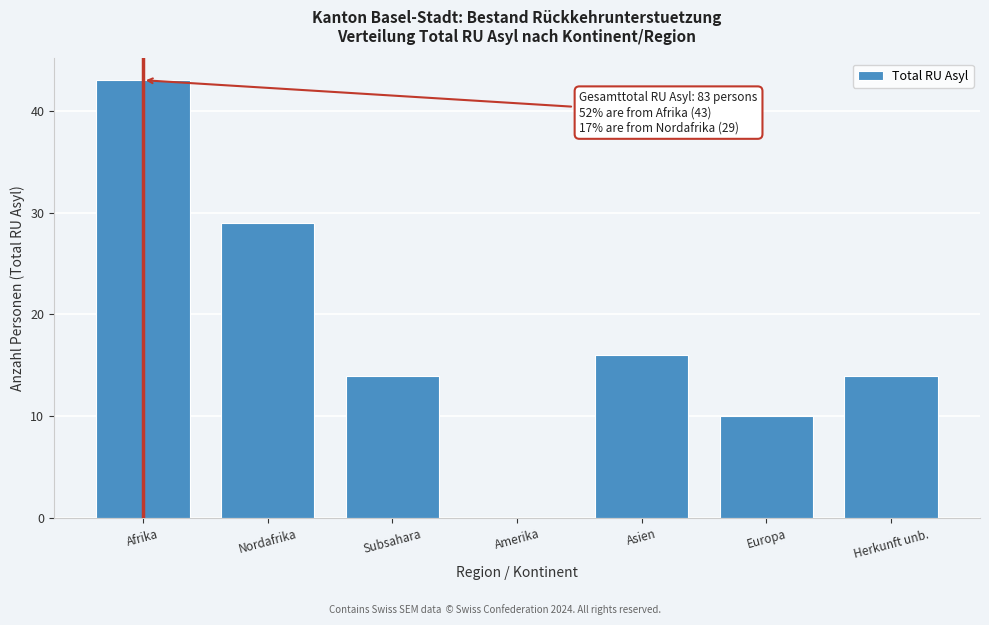

Reading left to right, list all the values displayed in this chart.

Afrika=43	Nordafrika=29	Subsahara=14	Amerika=0	Asien=16	Europa=10	Herkunft unb.=14